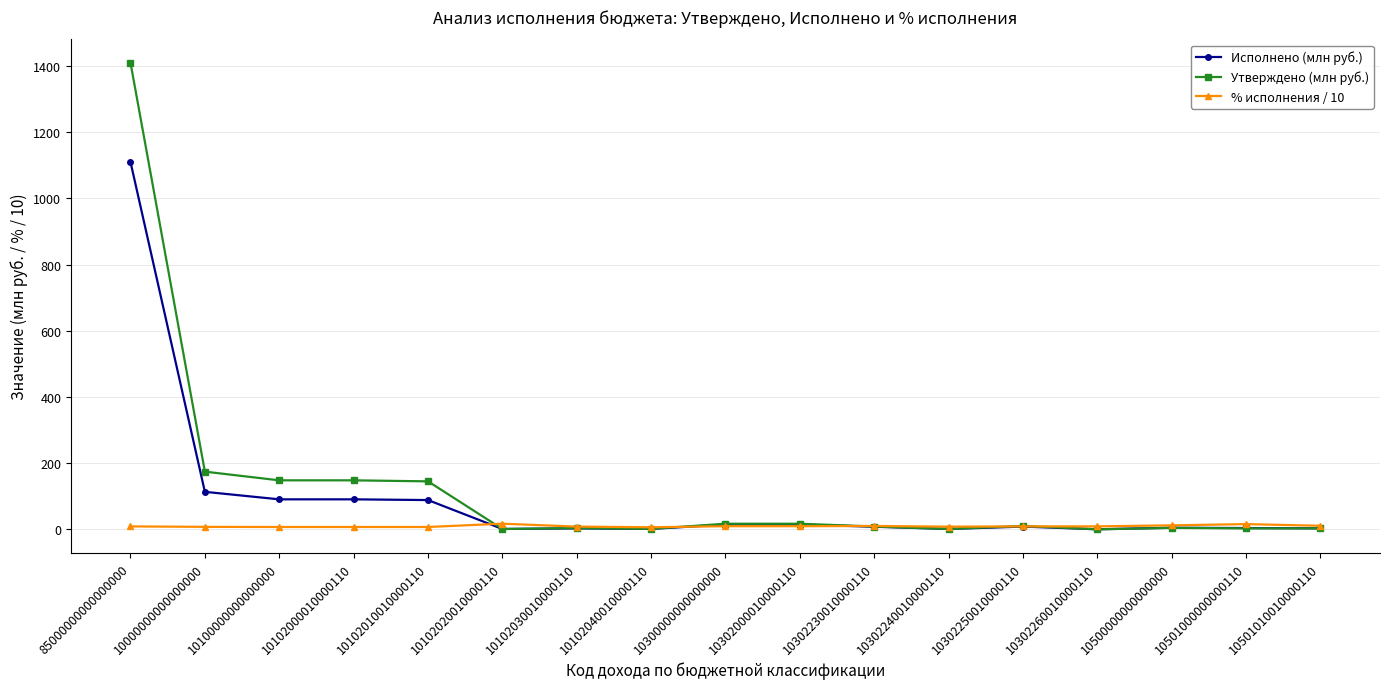

True or false: Исполнено (млн руб.) has more than 0 points higher than both neighbors.

True